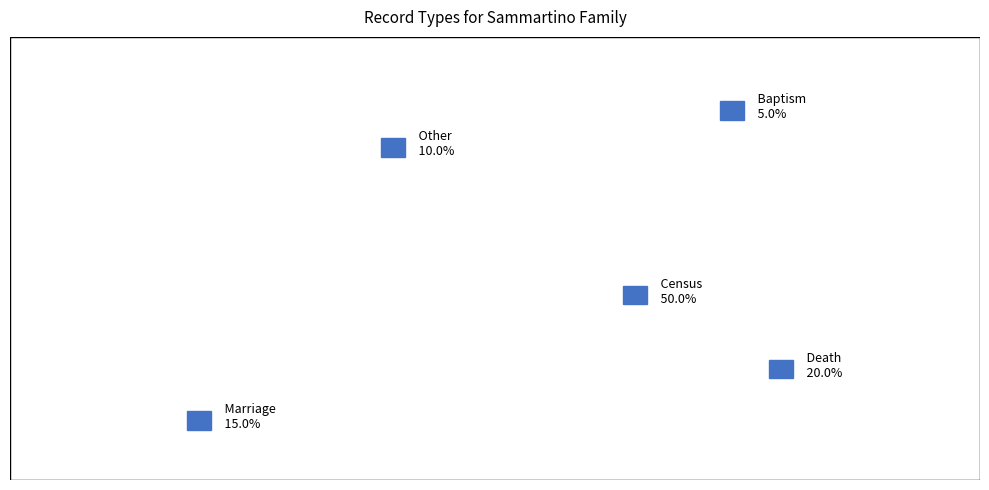

What is the largest slice in the pie chart?

Census